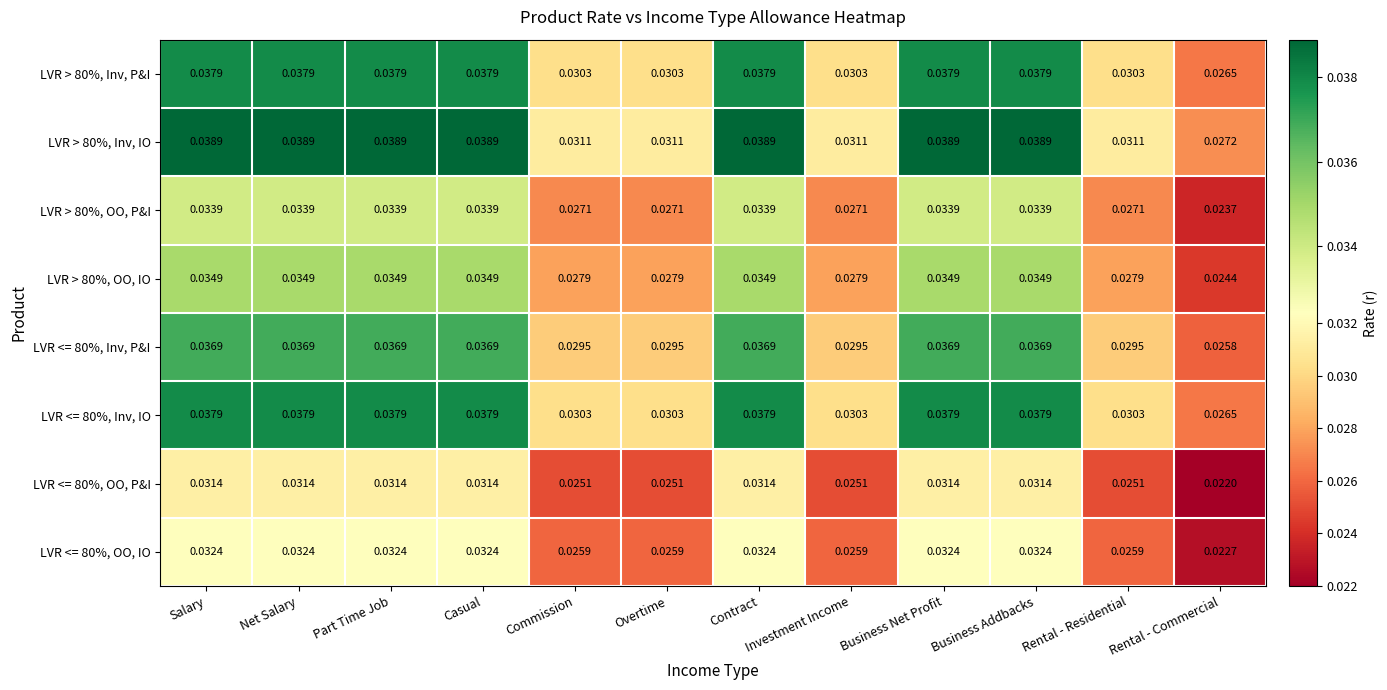

Is the value of LVR > 80%, OO, P&I at Part Time Job greater than the value of LVR <= 80%, Inv, IO at Salary?

No